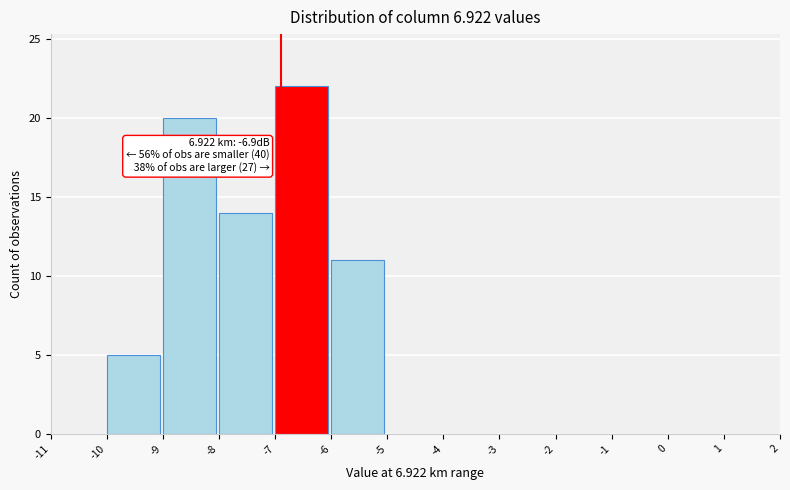

Over which range of the x-axis is the bar tallest?

-7 to -6